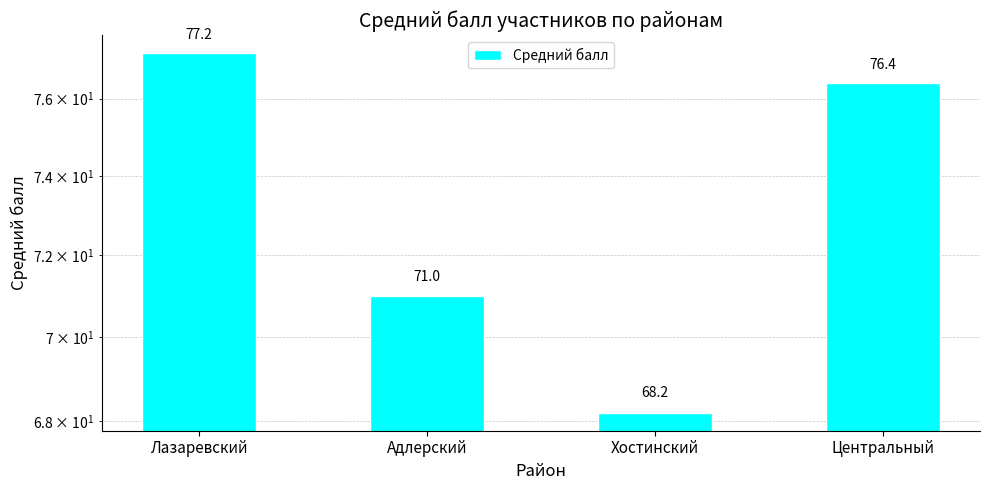

Which has a higher value, Лазаревский or Хостинский?

Лазаревский